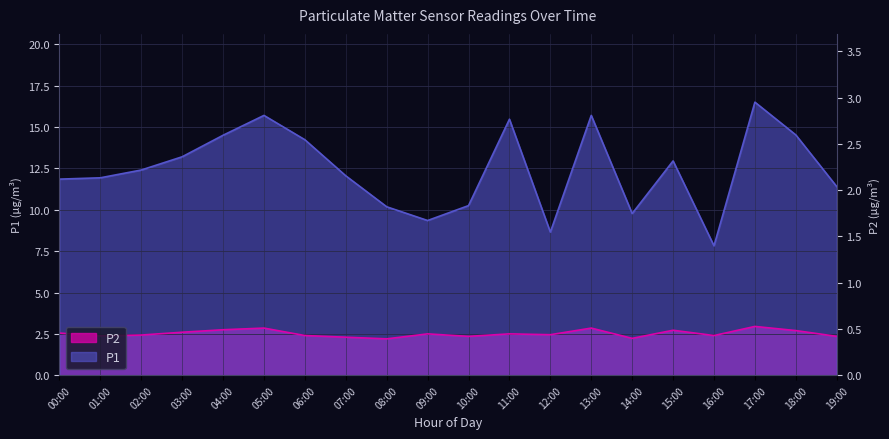

Which series has the widest spread of values?

P1